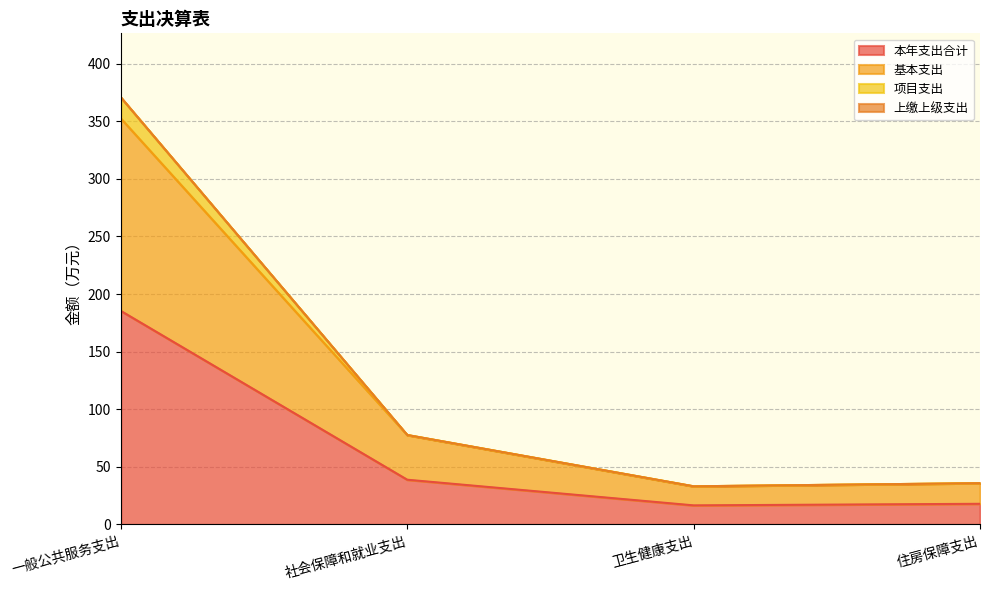

What position from the right is 住房保障支出?

1